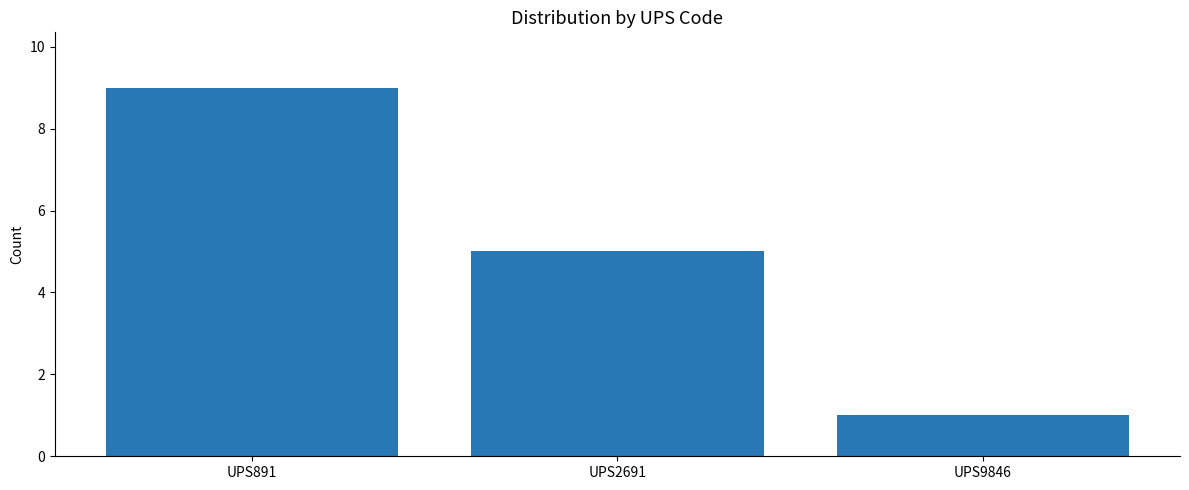

True or false: the data shows 5 at UPS2691.

True